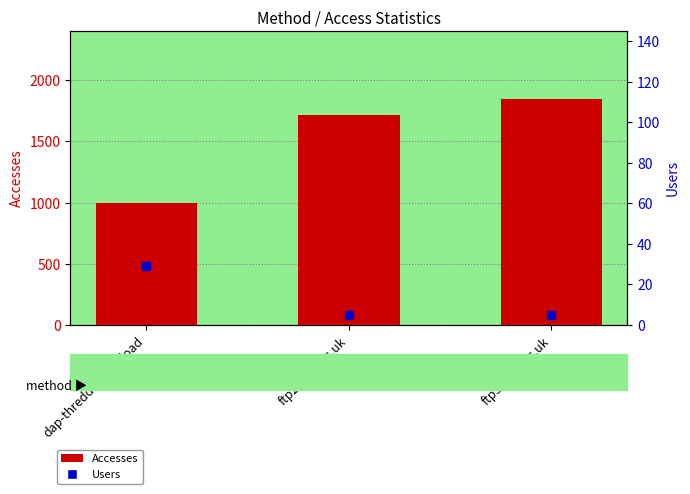

At how many categories does at least one series exceed 1080?

2